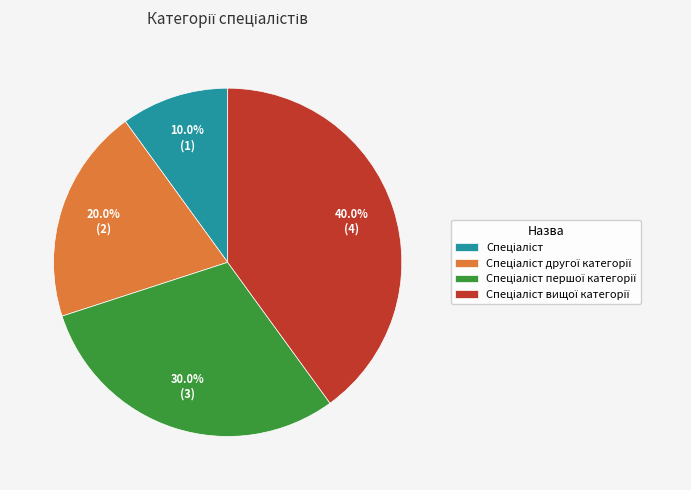

Is there a majority slice in this chart?

No